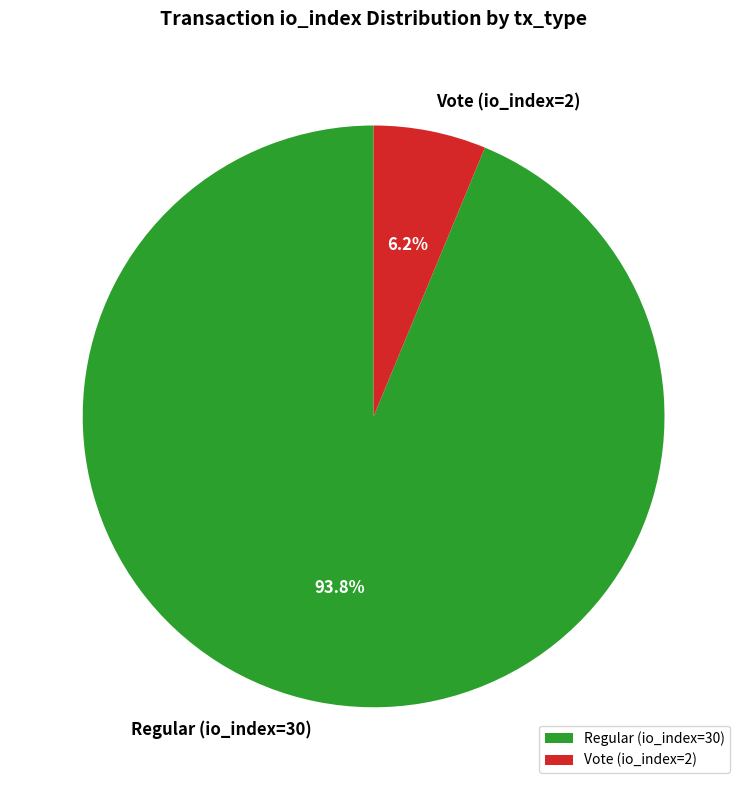

Count the number of slices in the pie.

2